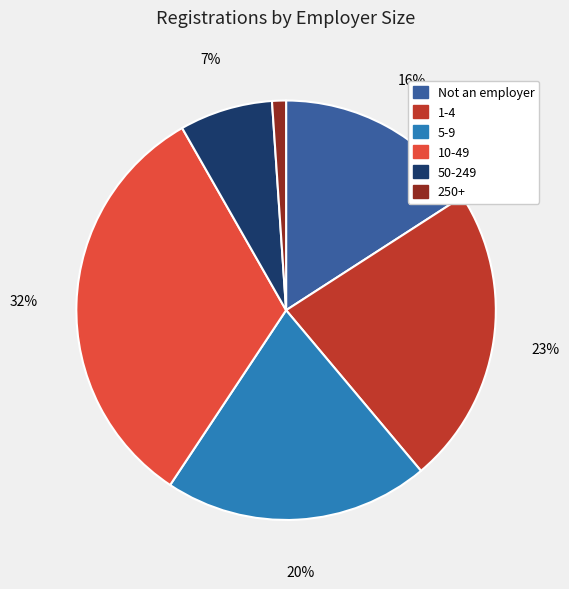

Which slice is the smallest?

250+